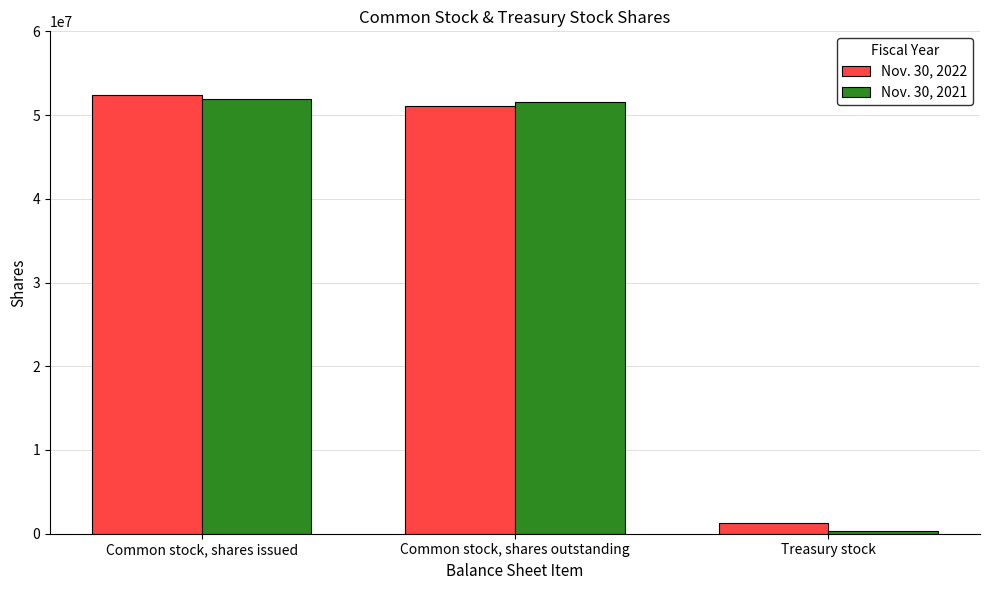

What is the total value across all series at Treasury stock?

1604000